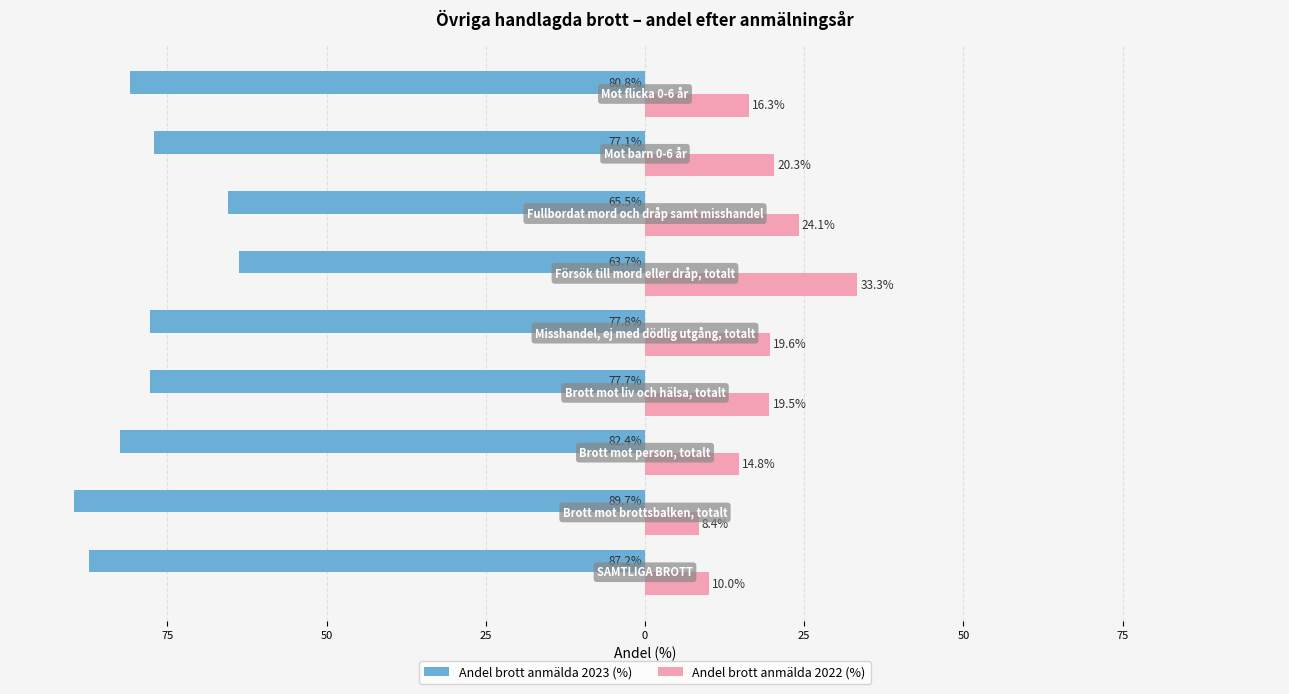

What are all the series names shown in the legend?

Andel brott anmälda 2023 (%), Andel brott anmälda 2022 (%)